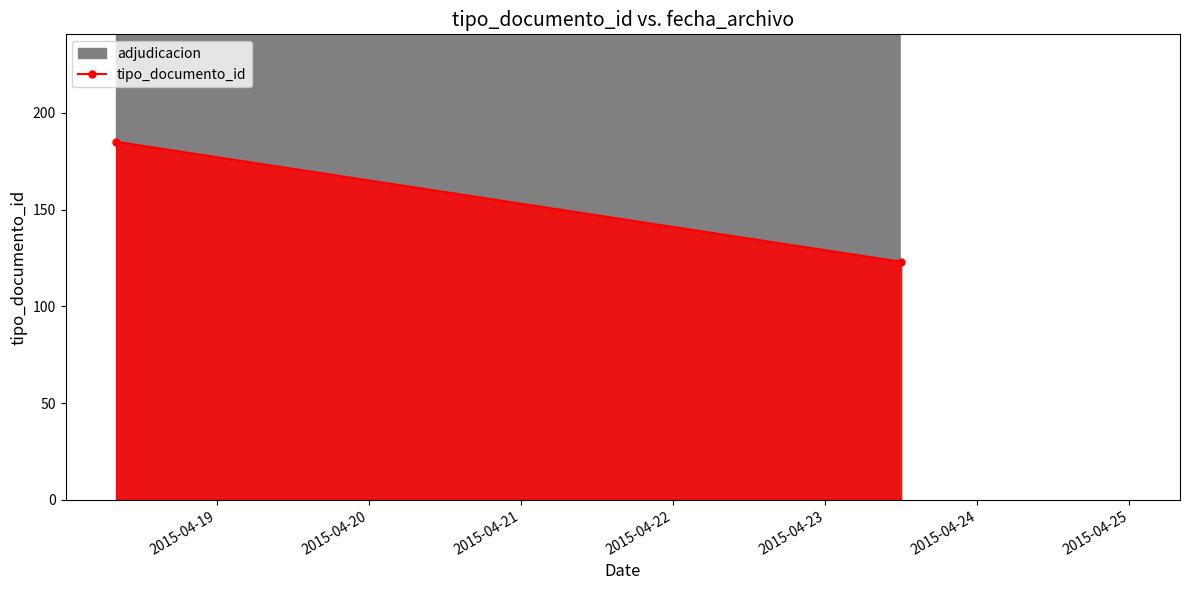

Does the chart display data point markers on the line(s)?

No